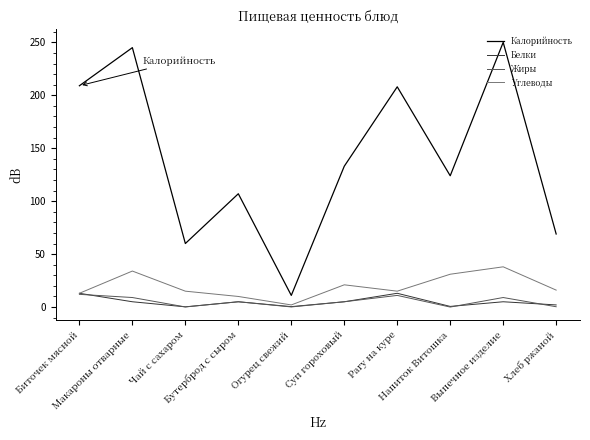

How many distinct data groups are displayed?

4